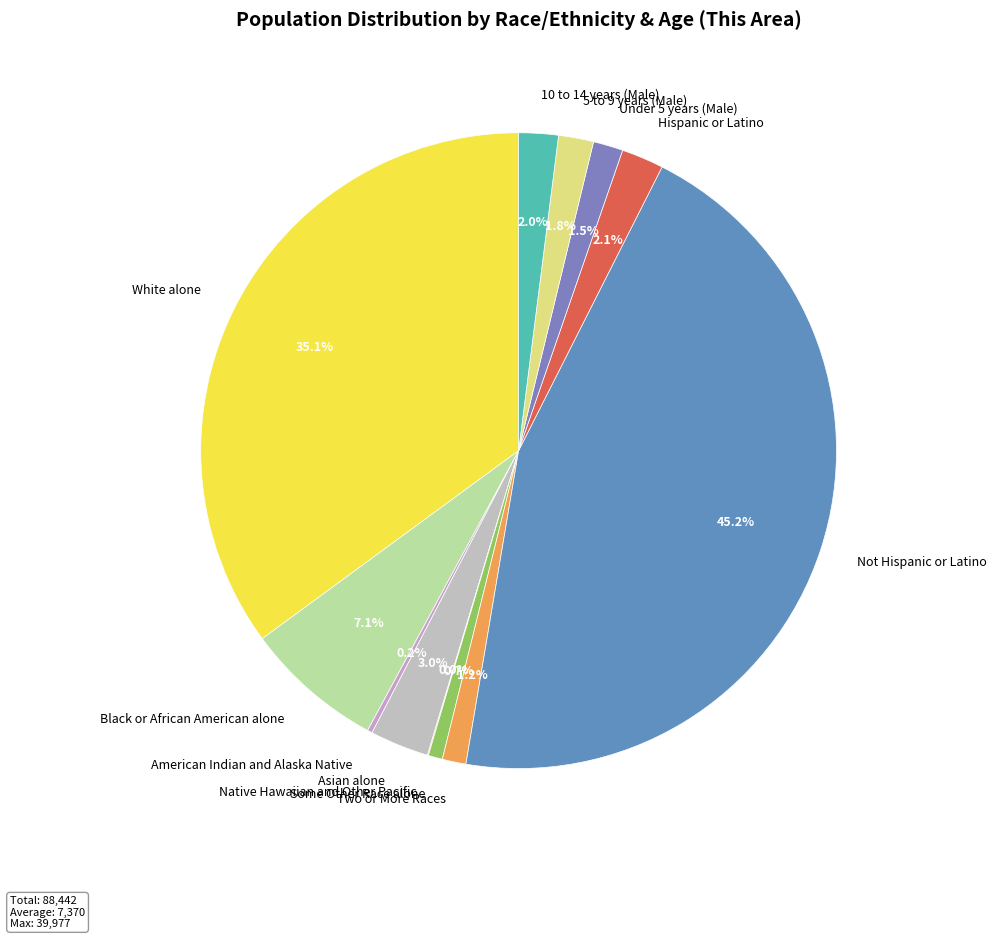

Does any single category account for the majority?

No